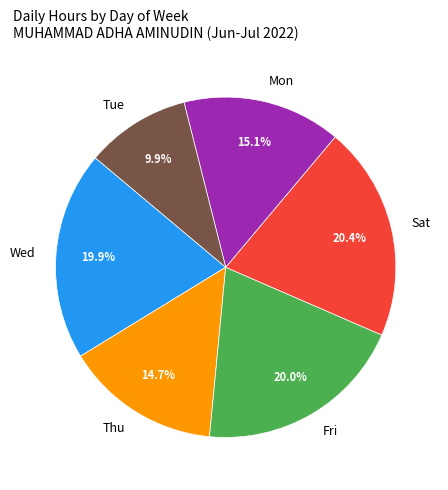

Combined, do Fri and Sat account for over 50%?

No